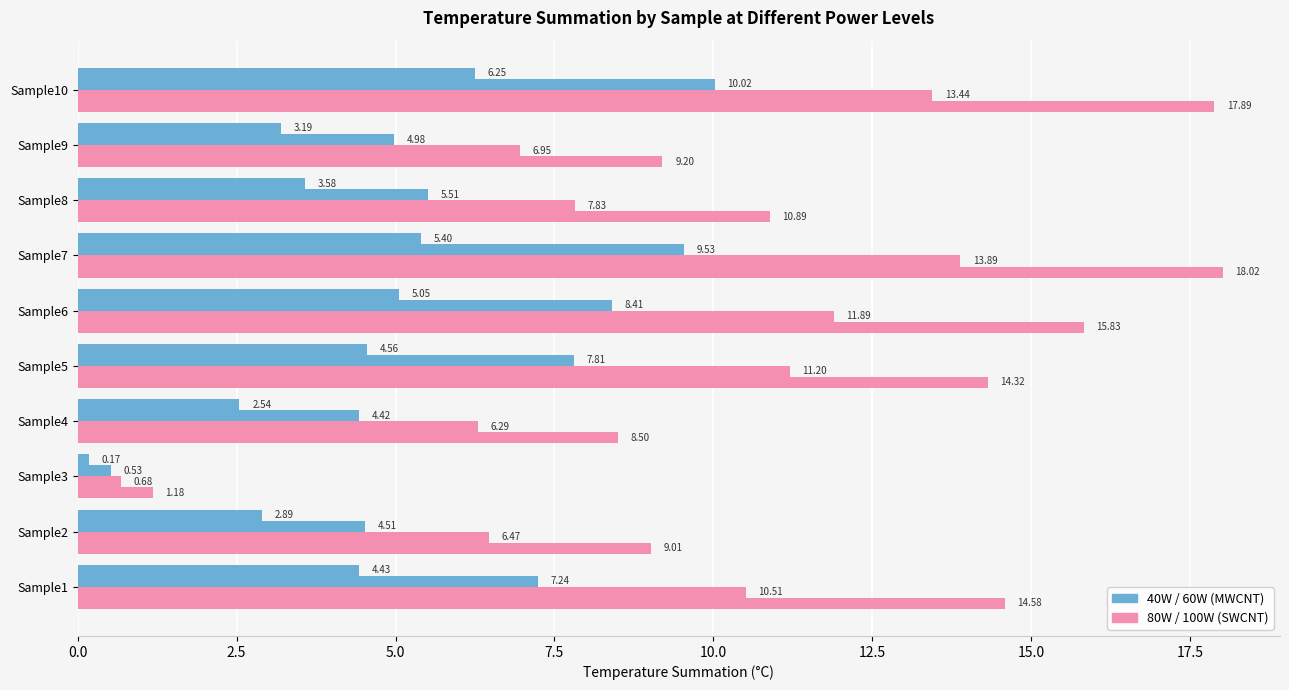

How many series are shown in this chart?

4